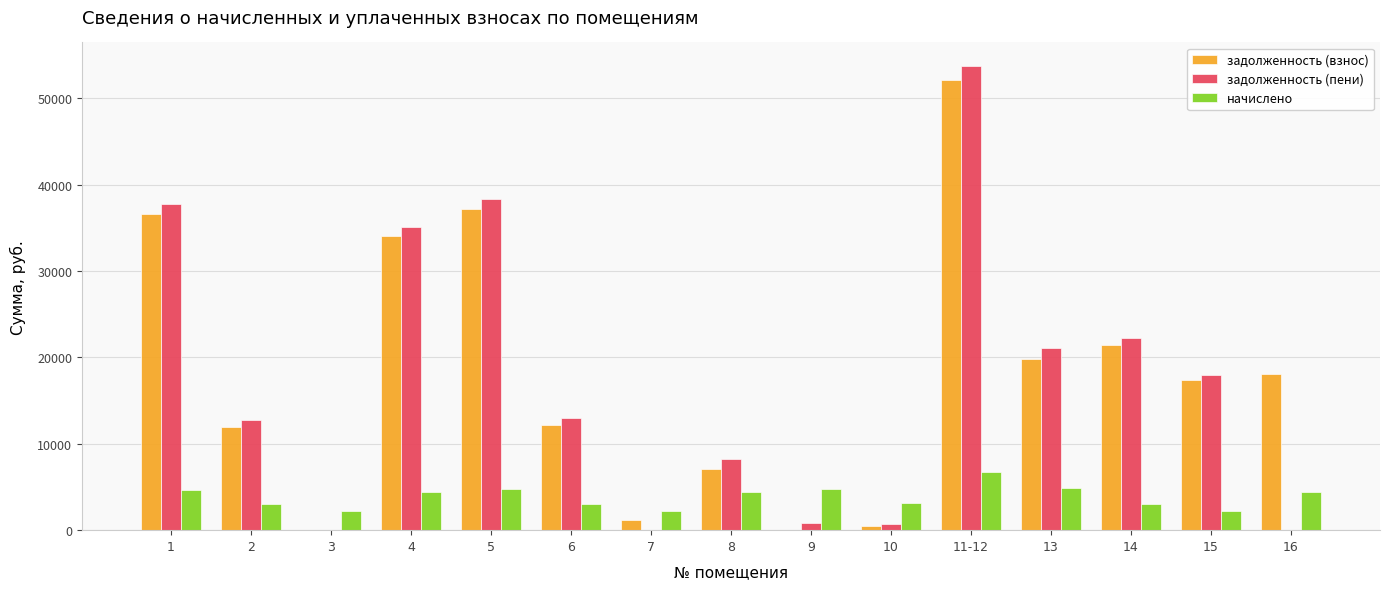

What is the average value of the задолженность (взнос) series?

17975.8